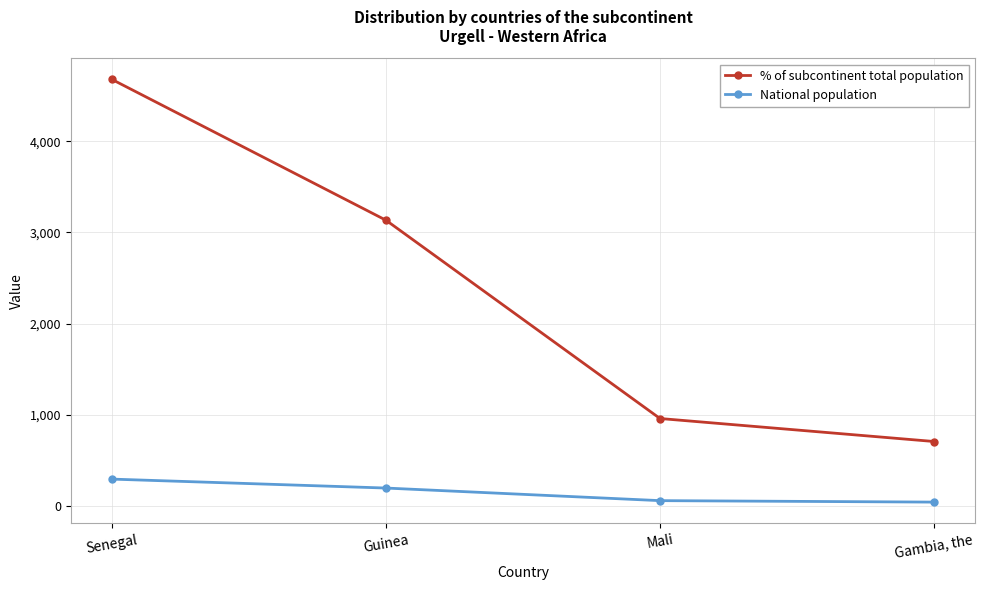

Which series has the largest total across all categories?

% of subcontinent total population